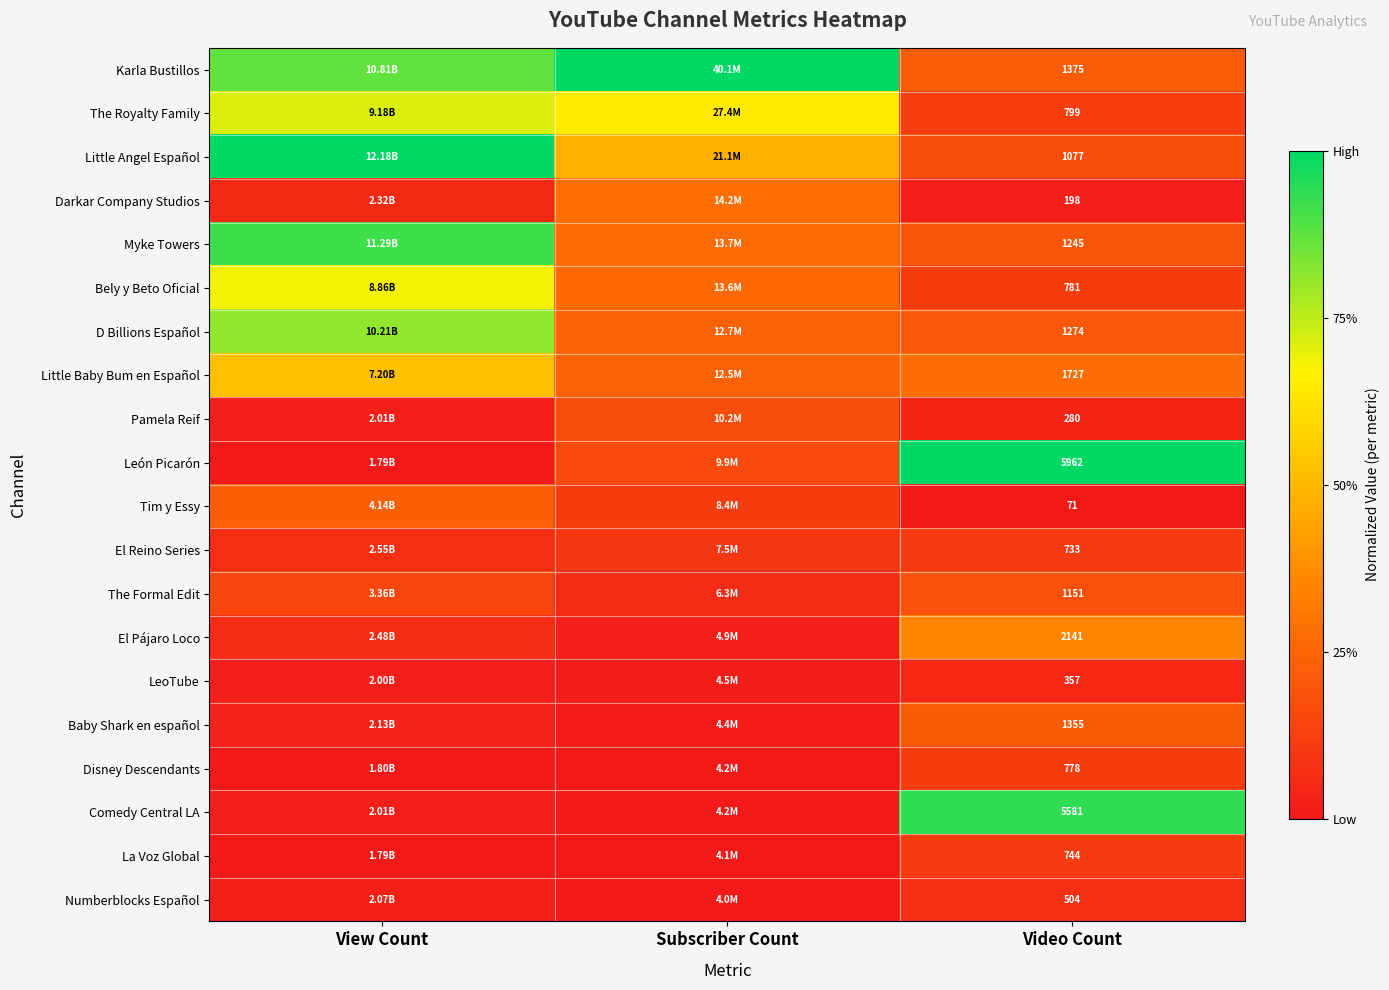

Is the value of Karla Bustillos at Video Count greater than the value of Disney Descendants at Video Count?

Yes